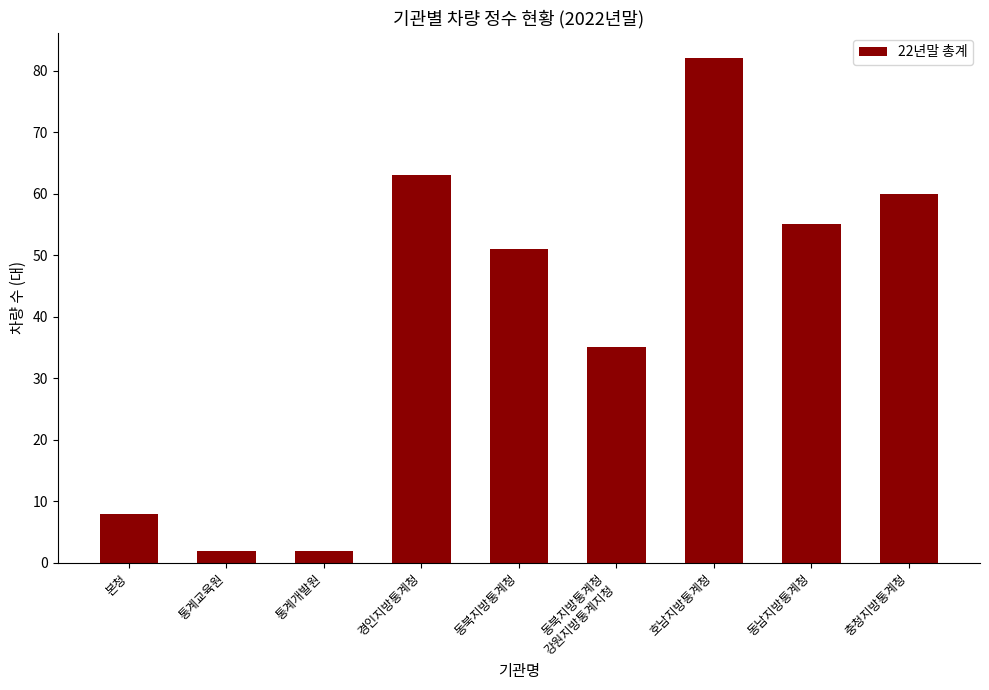

Is it true that the value at 경인지방통계청 is 24?

False